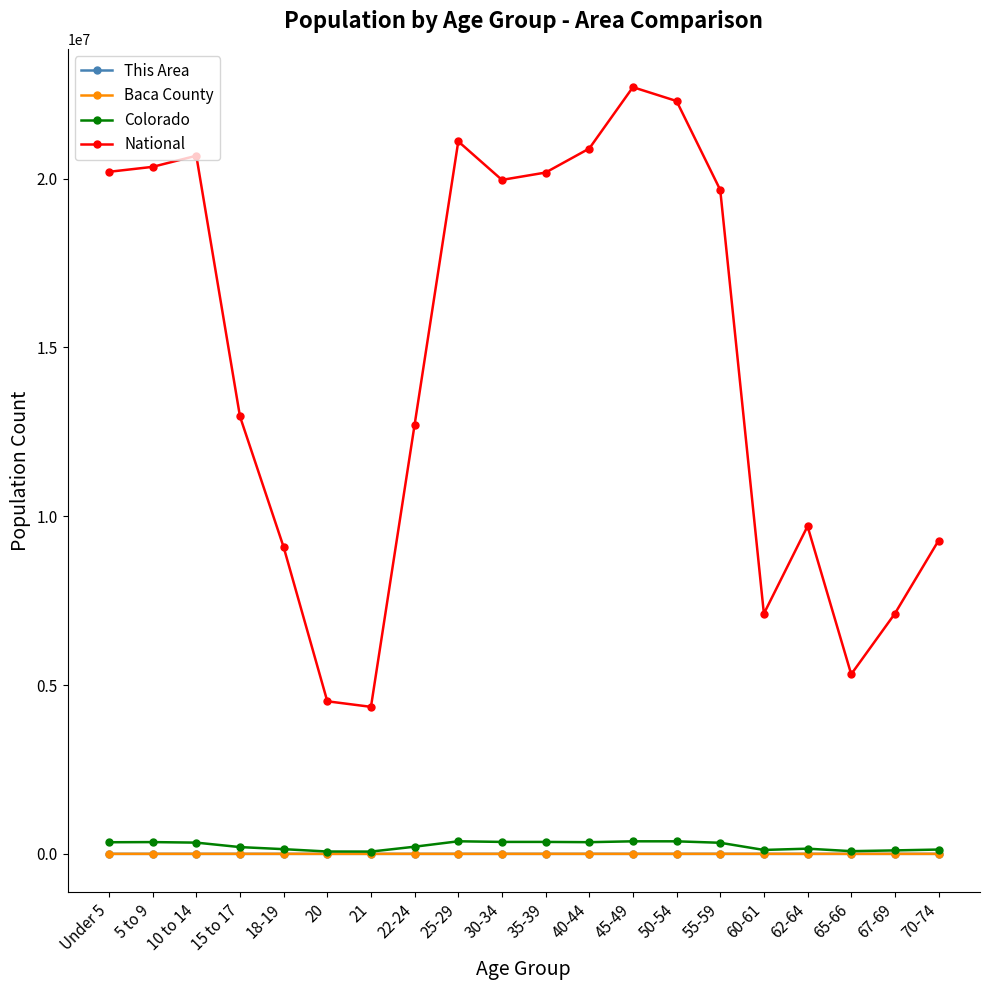

True or false: National has more than 2 interior local peaks.

True